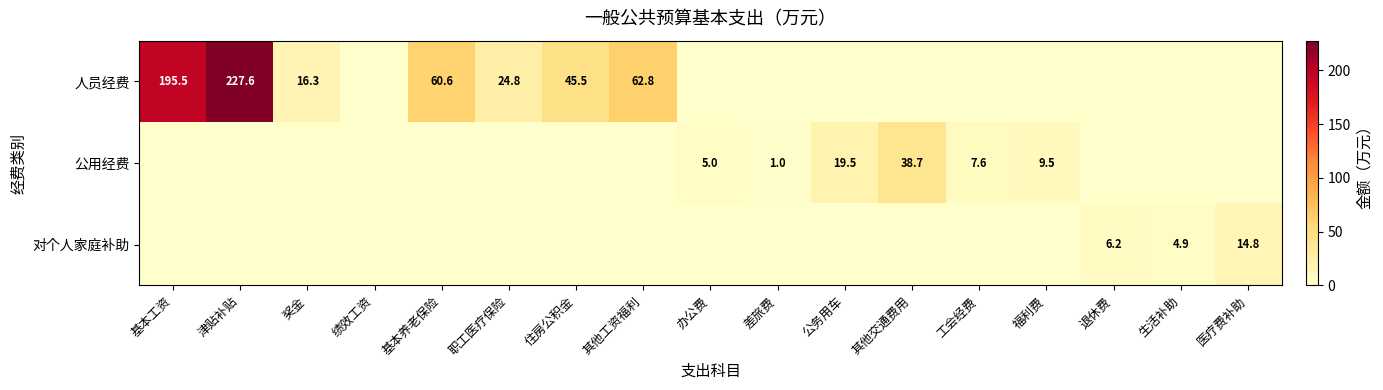

The value of 人员经费 at 职工医疗保险 is 24.8. True or false?

True